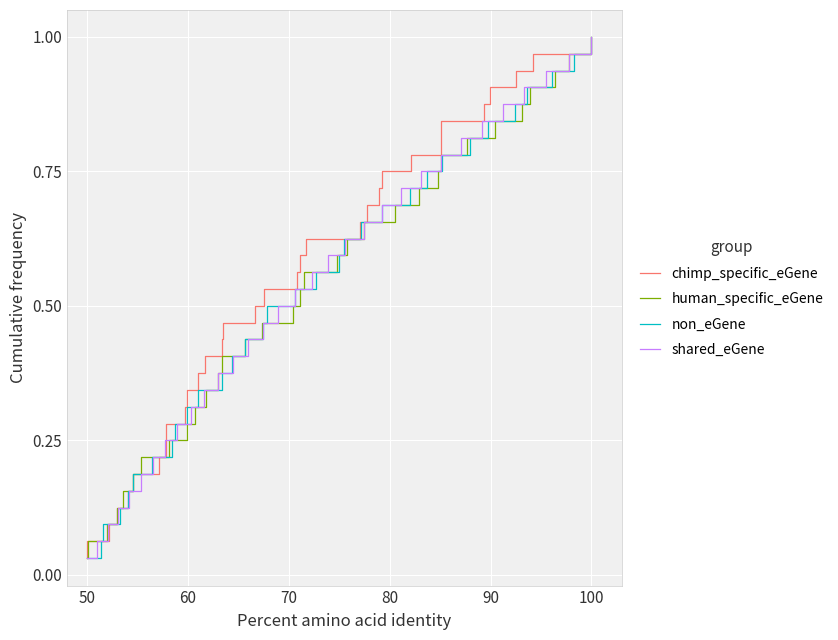

Which category has the lowest value in the chimp_specific_eGene series?

50